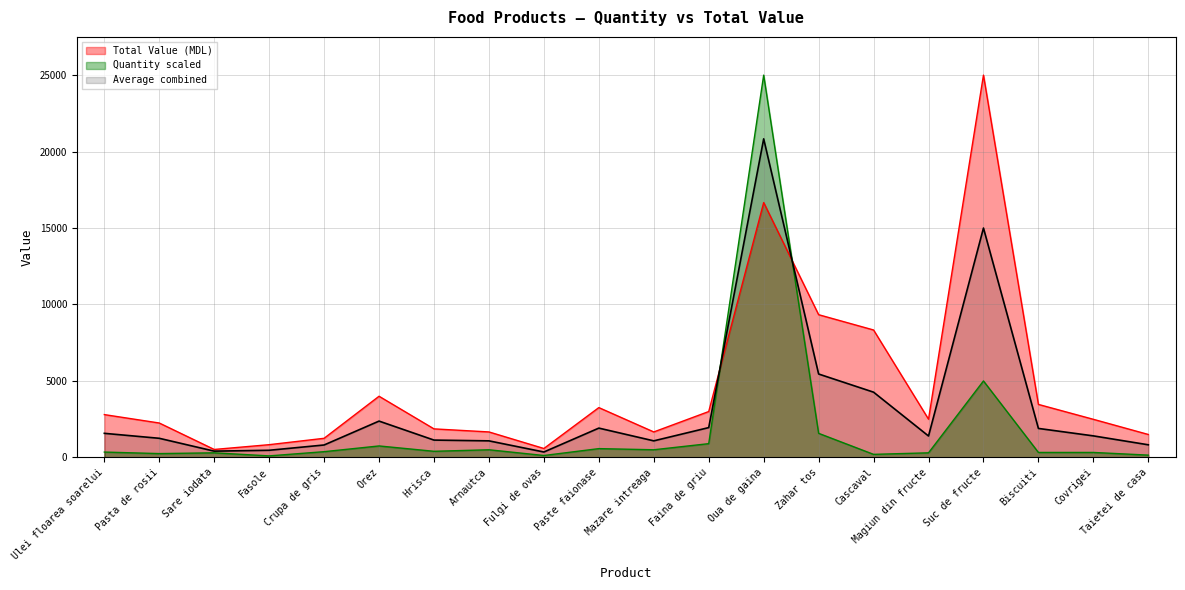

What is the total value across all series at Suc de fructe?

30000.0